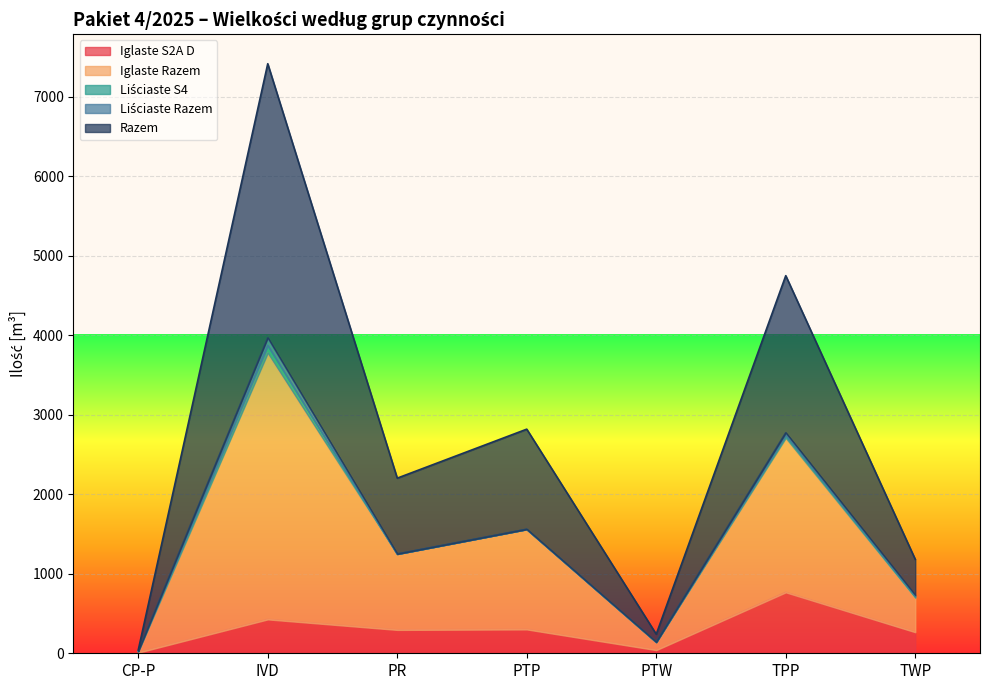

Does the chart display data point markers on the line(s)?

No